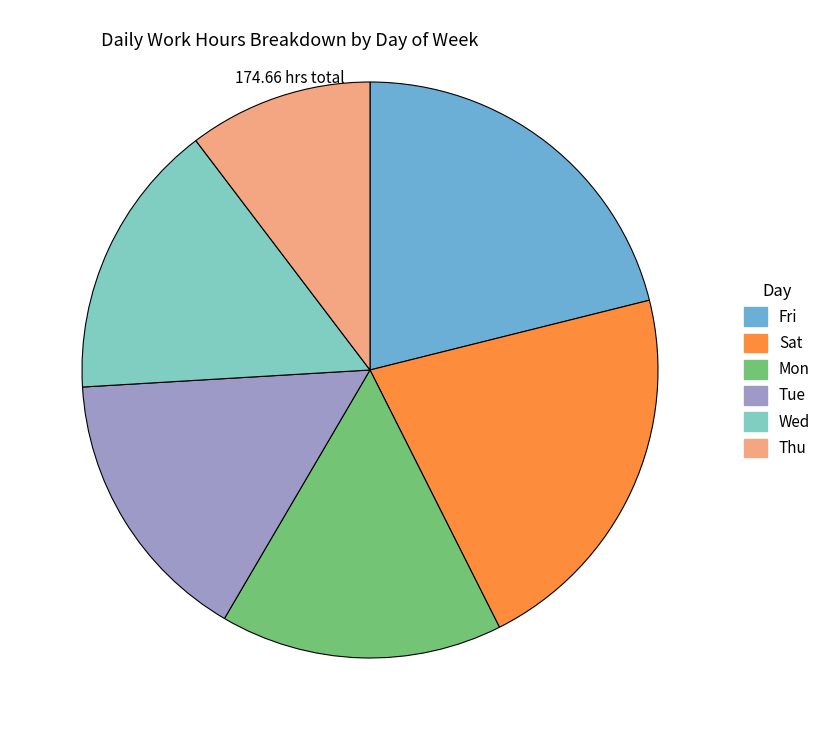

Is there any slice that represents more than half of the pie?

No